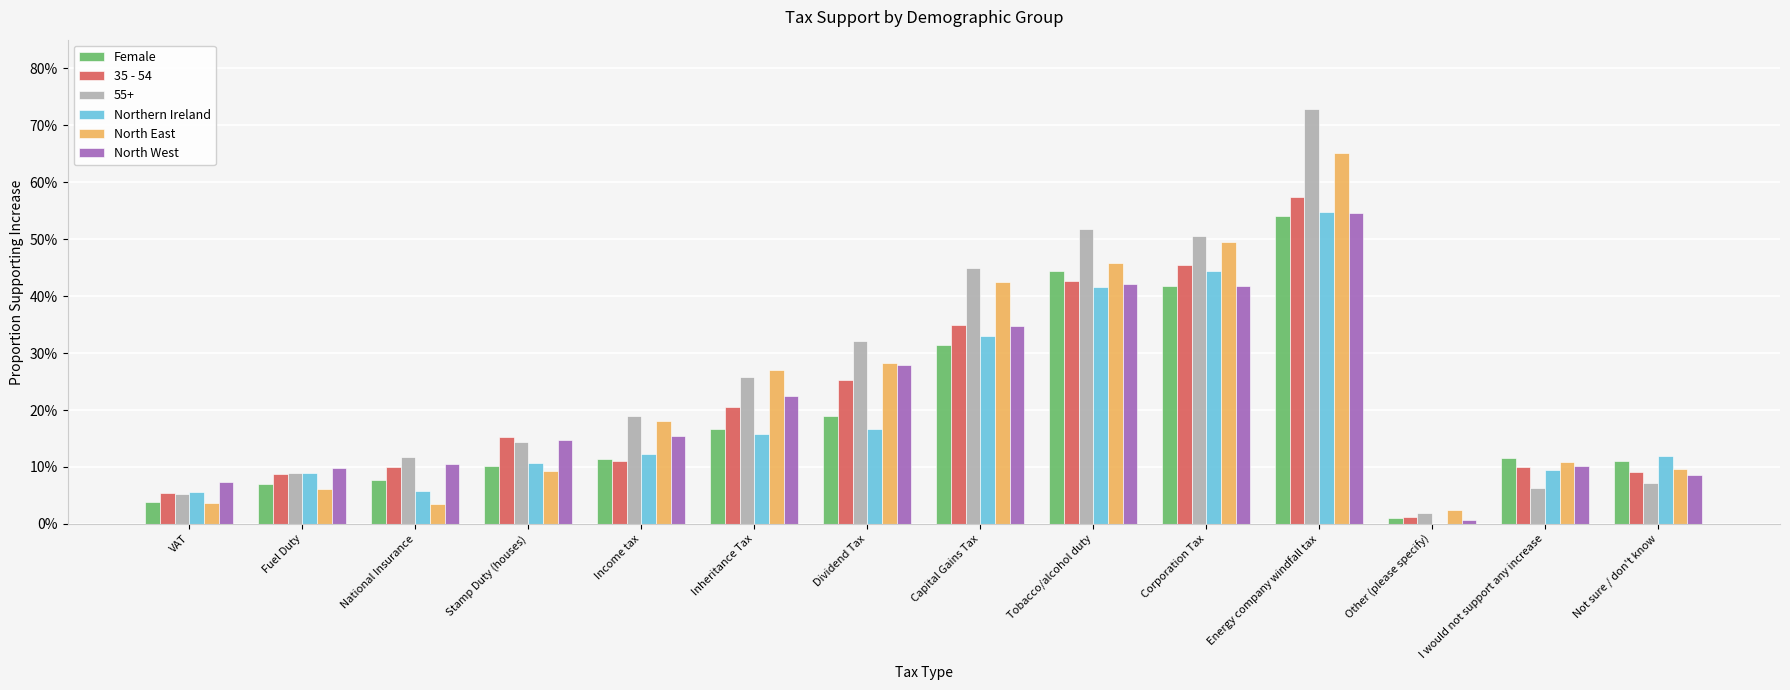

Where is North West nearest to the value 0?

Other (please specify)